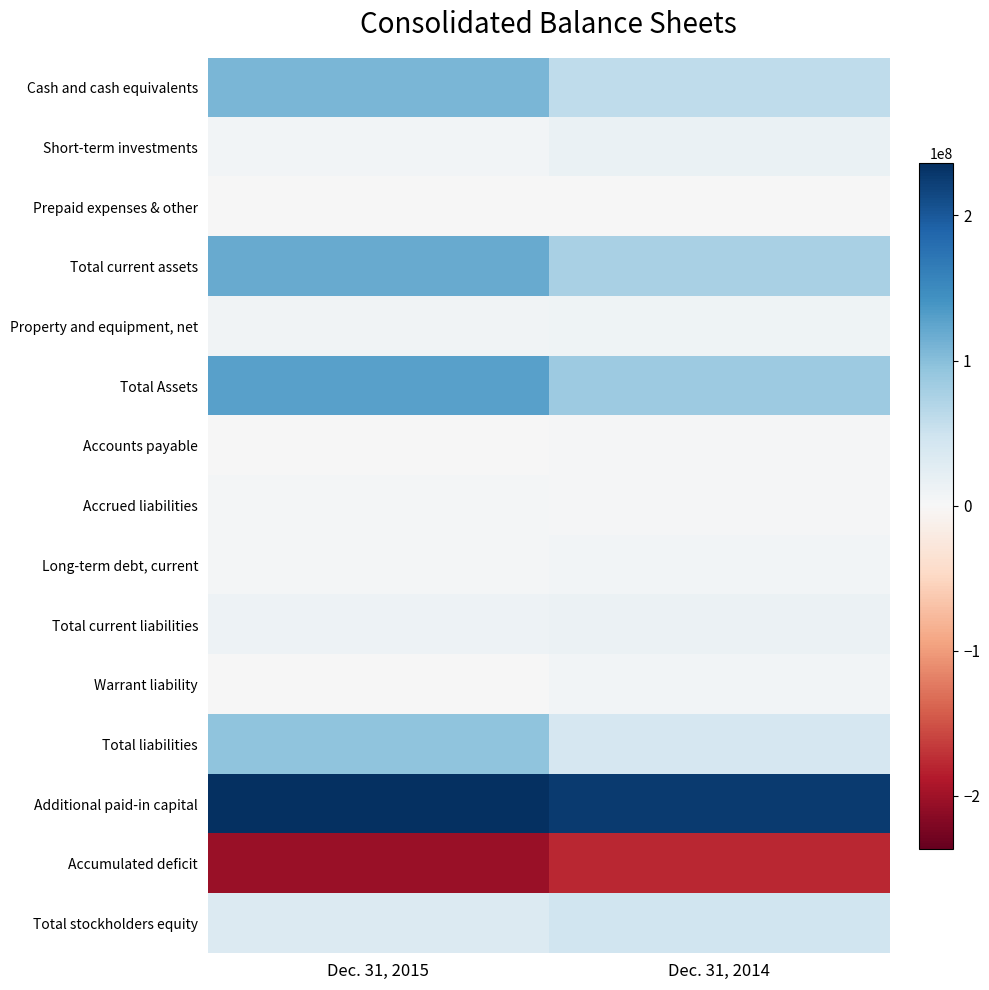

Rank the series by their maximum value, from lowest to highest.

Accumulated deficit, Prepaid expenses & other, Accounts payable, Accrued liabilities, Warrant liability, Long-term debt, current, Property and equipment, net, Total current liabilities, Short-term investments, Total stockholders equity, Total liabilities, Cash and cash equivalents, Total current assets, Total Assets, Additional paid-in capital